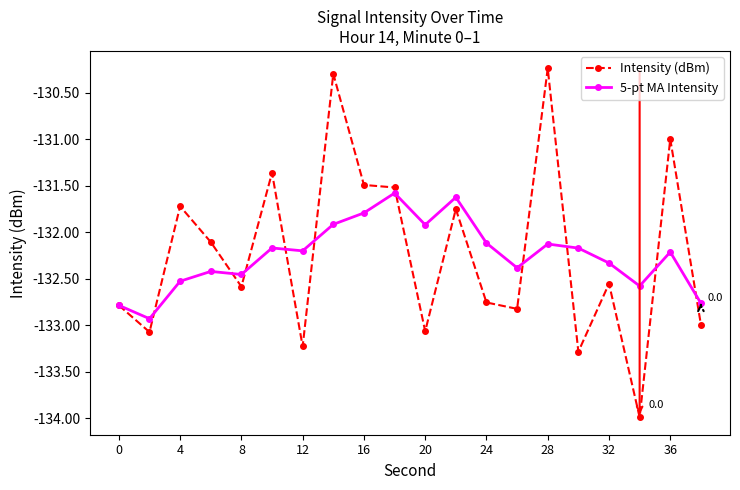

Count the number of categories in the chart.

20